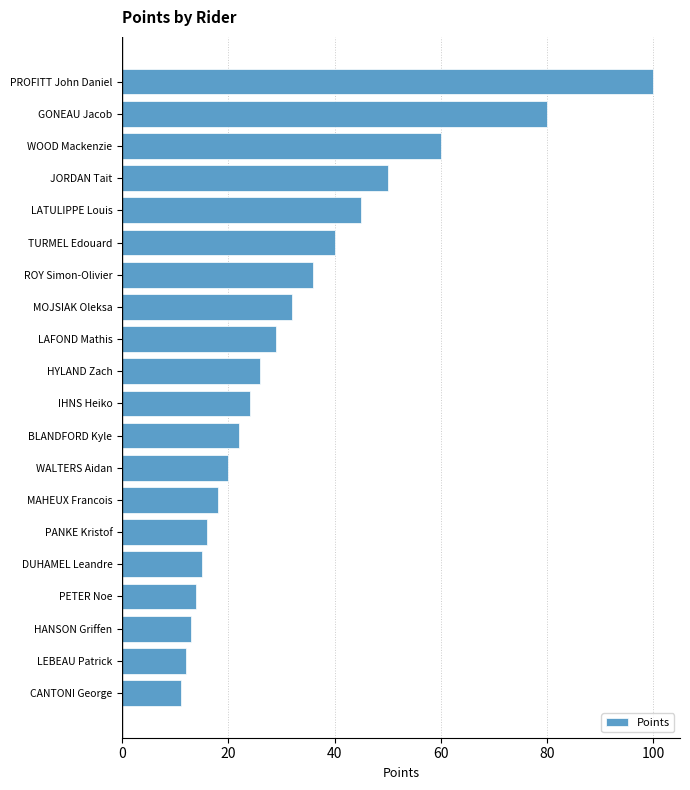

Which label corresponds to the smallest value in the chart?

CANTONI George